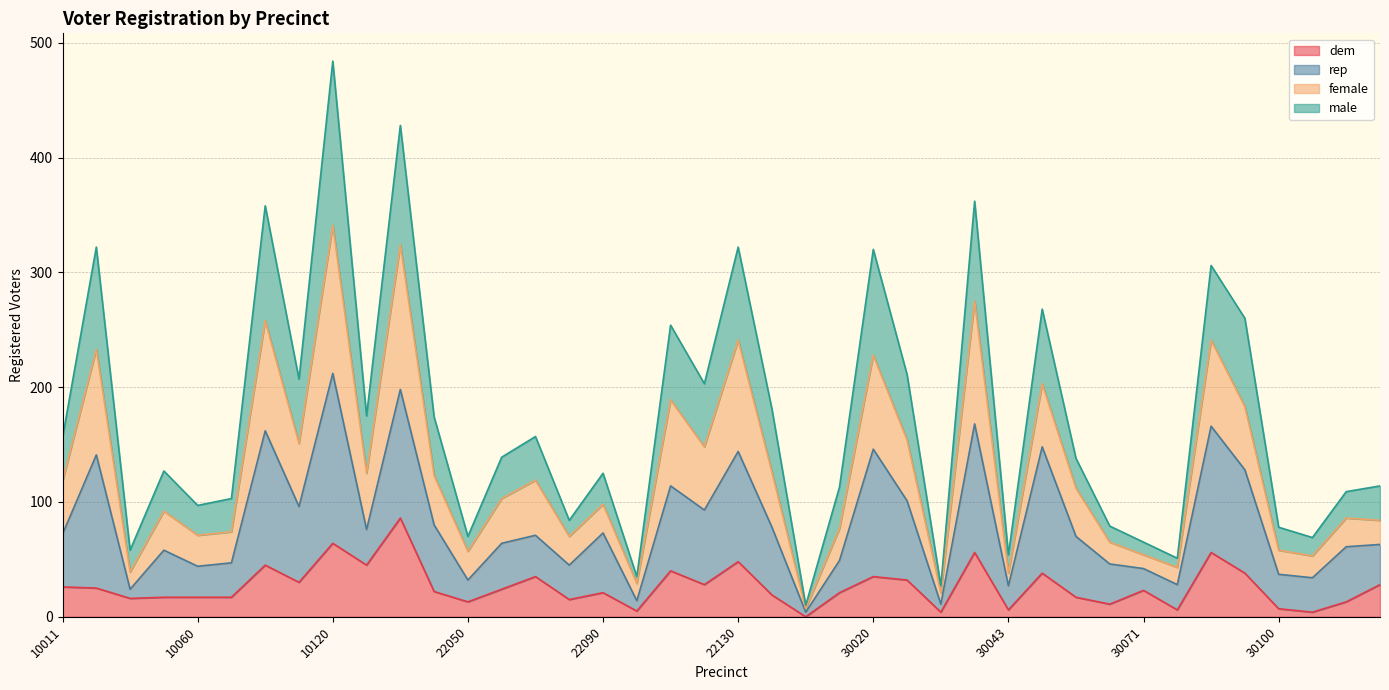

What are all the series names shown in the legend?

dem, rep, female, male